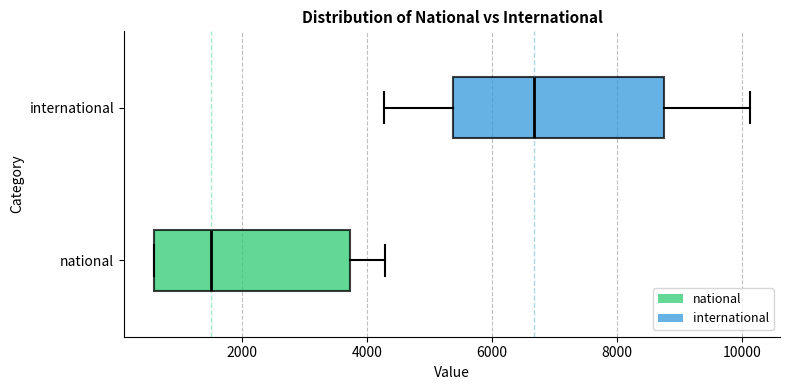

Which box is the widest, from its left edge to its right edge?

international